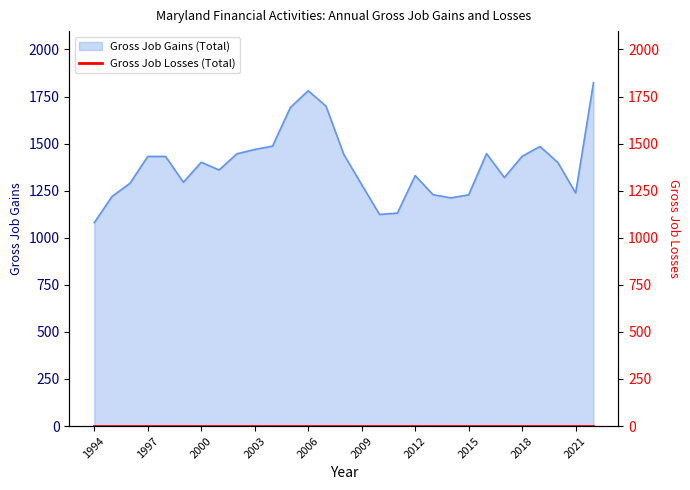

What is the change in value from 2000 to 2001?

-41